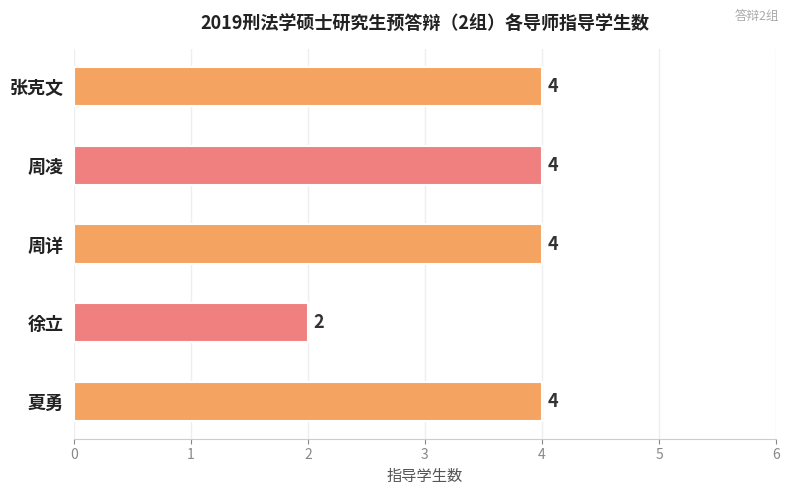

What is the ratio of the value at 张克文 to the value at 夏勇?

1.0